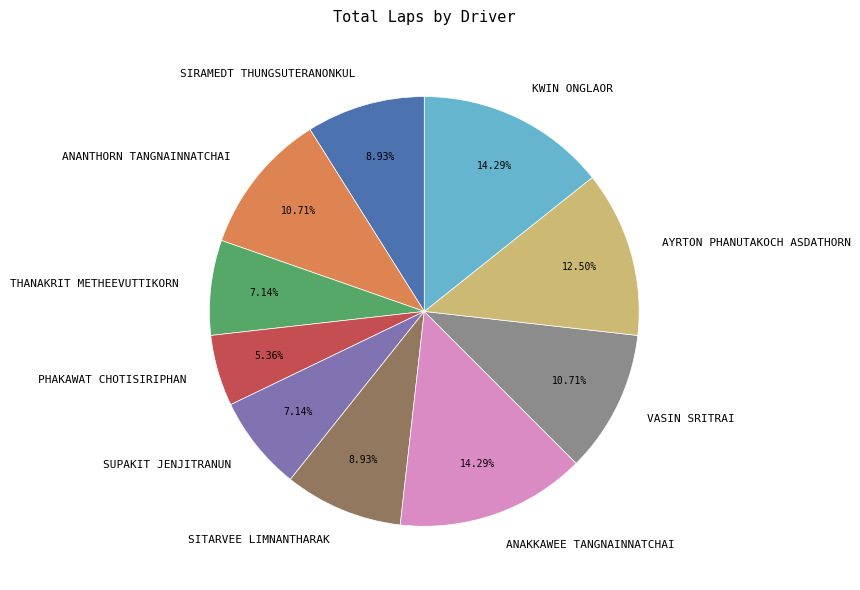

Which slice is the smallest?

PHAKAWAT CHOTISIRIPHAN